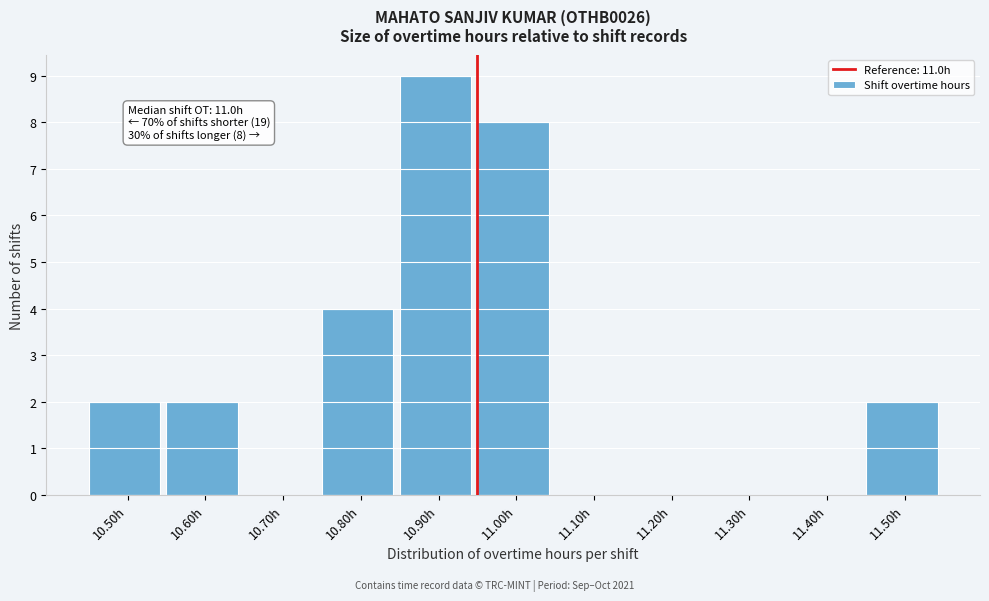

Reading right to left, list all the values displayed in this chart.

11.50h=2	11.40h=0	11.30h=0	11.20h=0	11.10h=0	11.00h=8	10.90h=9	10.80h=4	10.70h=0	10.60h=2	10.50h=2